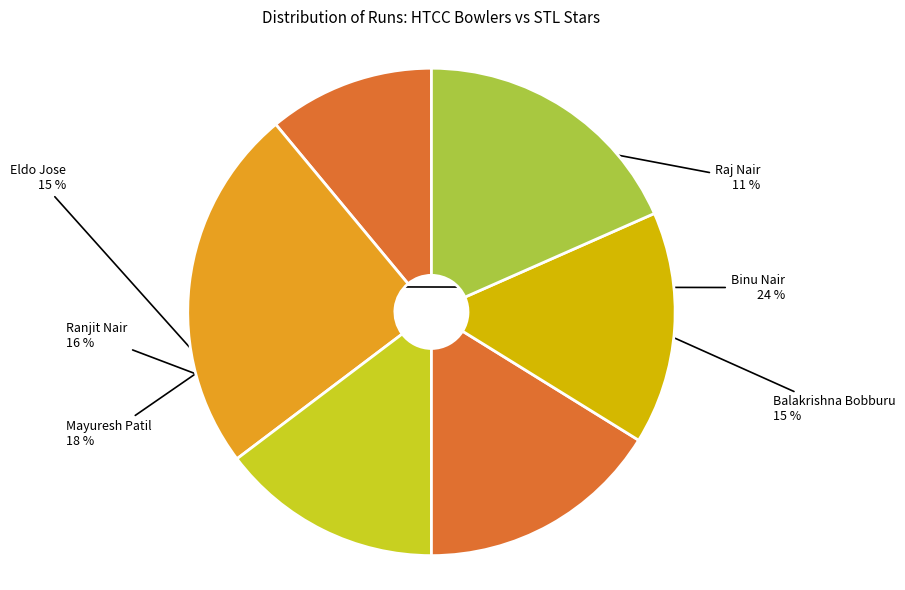

Approximately how many times larger is the value at Binu Nair compared to Raj Nair?

2.2